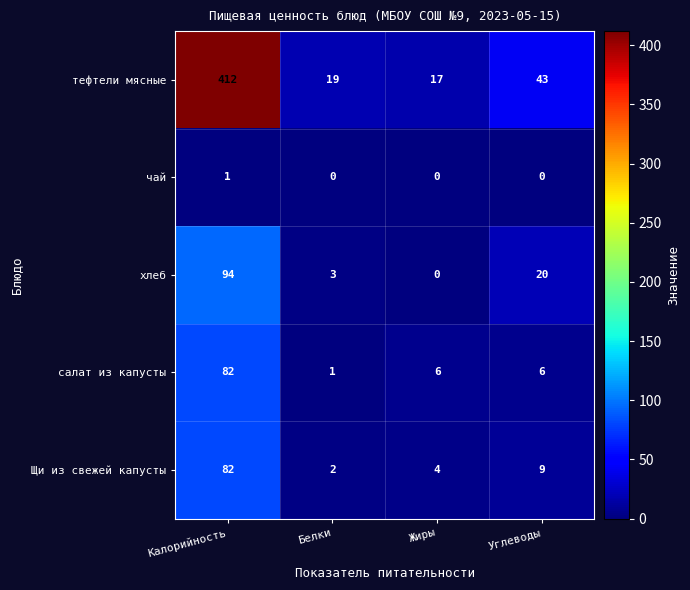

Rank the categories by тефтели мясные value from highest to lowest.

Калорийность, Углеводы, Белки, Жиры